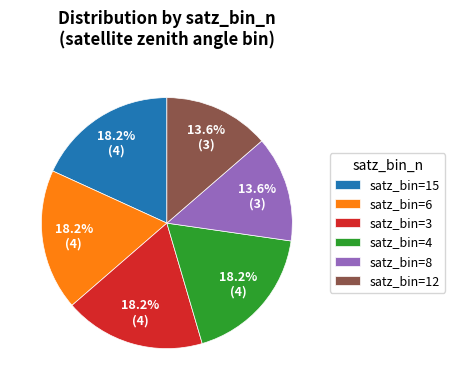

How much of the chart is everything except satz_bin=6?

81.8%